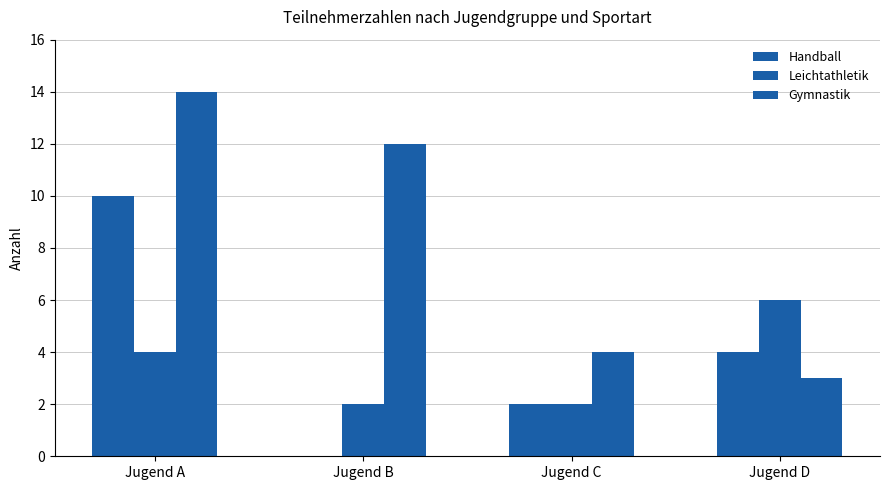

What is the difference between the highest and lowest values at Jugend A?

10